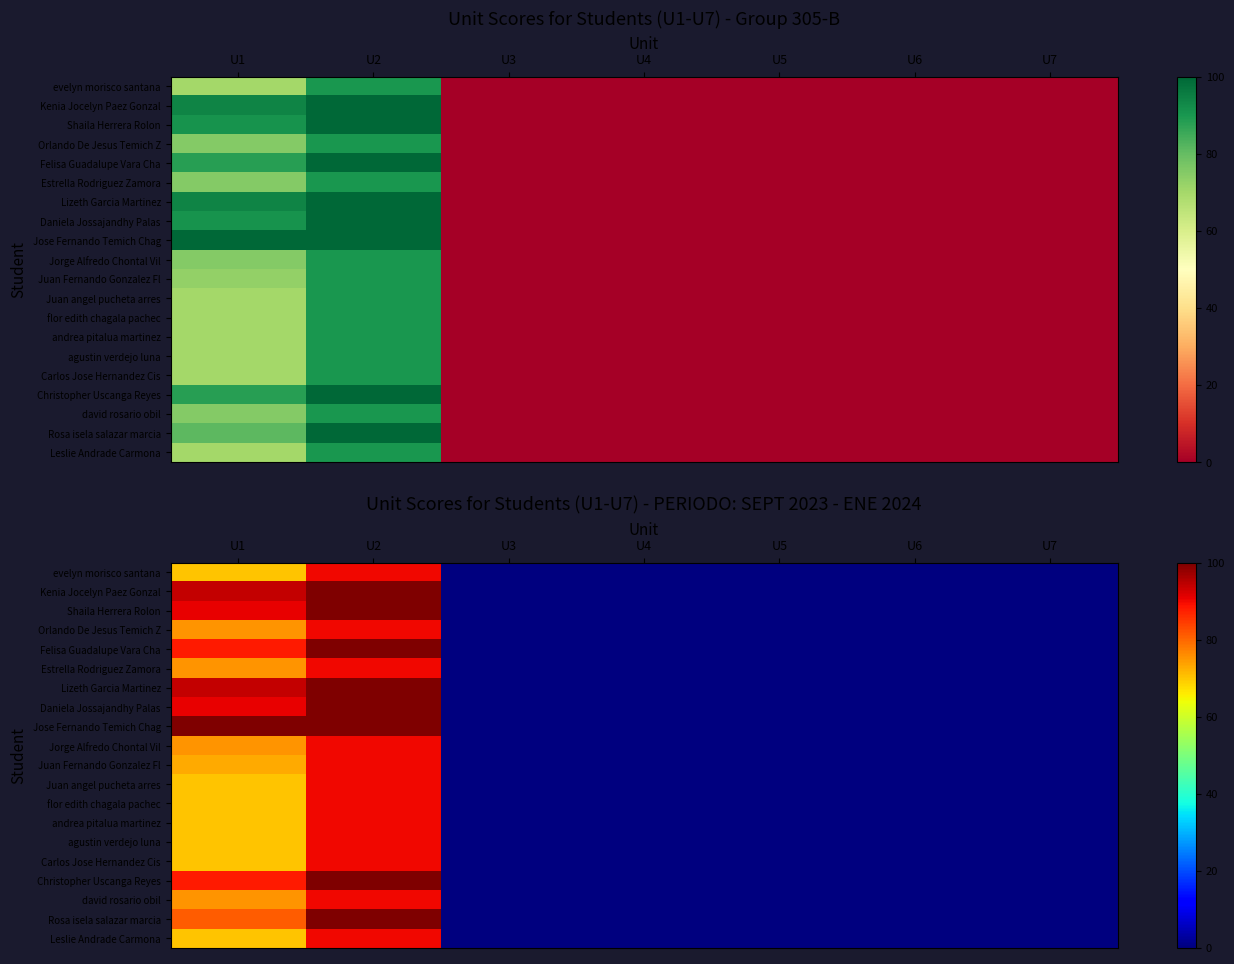

How many values in agustin verdejo luna are above zero?

2